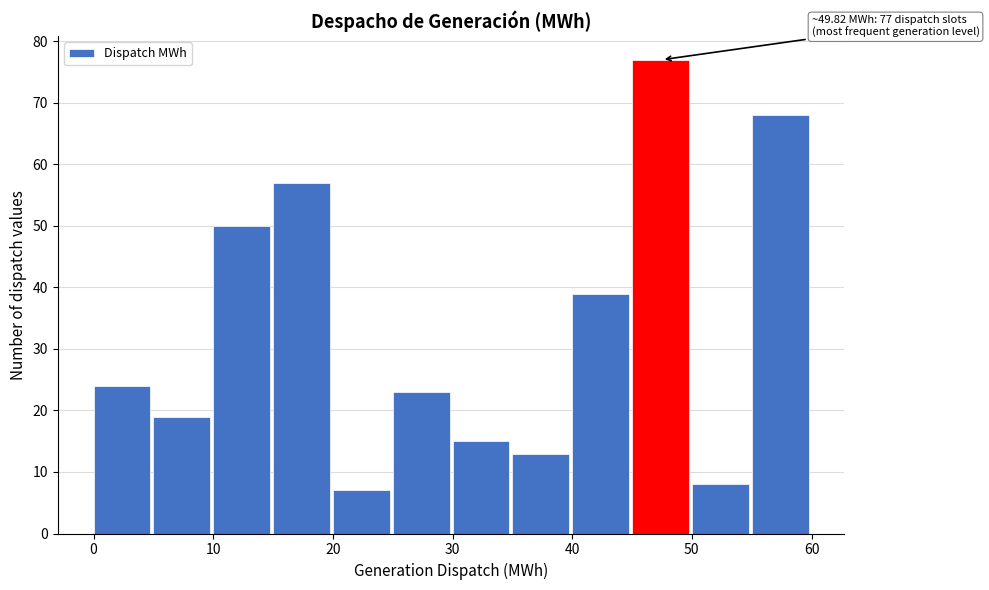

Which range on the x-axis has the tallest bar?

45 to 50